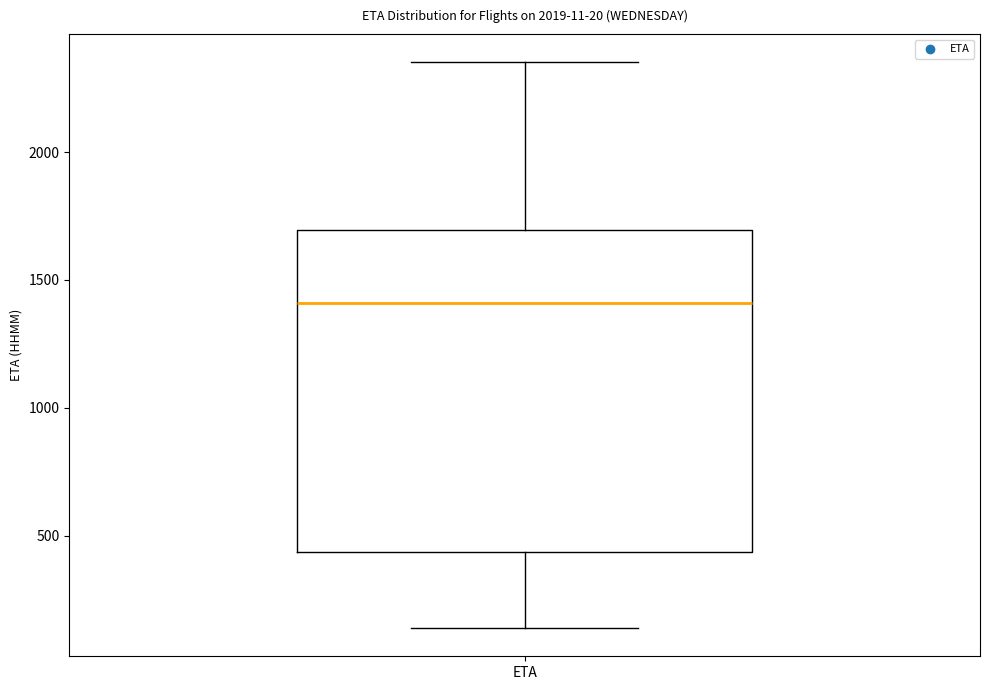

Where is the lower edge of the box for ETA on the y-axis? The values are not printed on the chart, so give them approximately, as read against the axis.

450